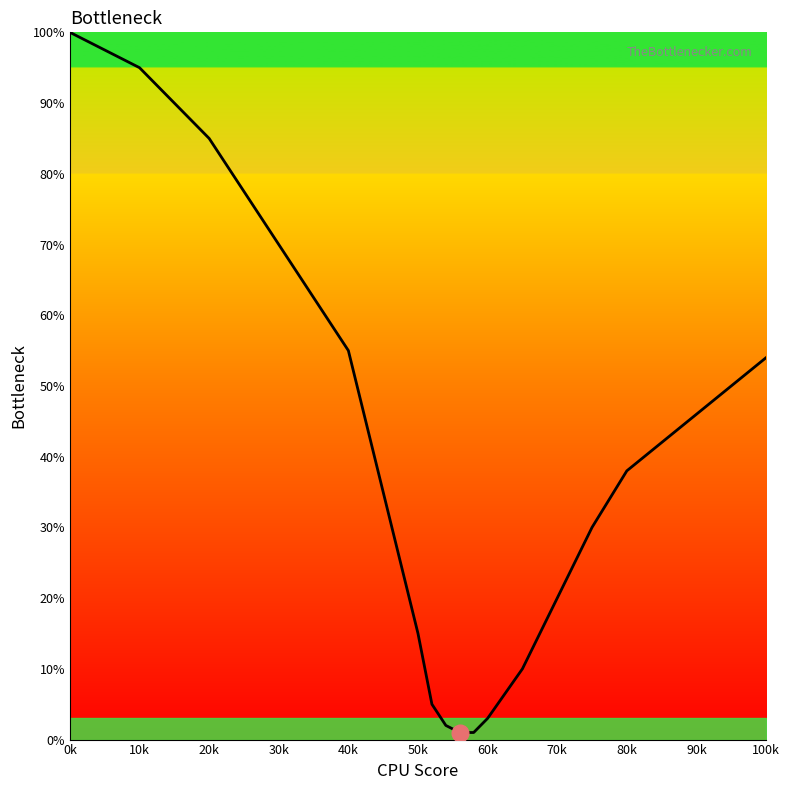

What is the maximum value shown in the chart?

100